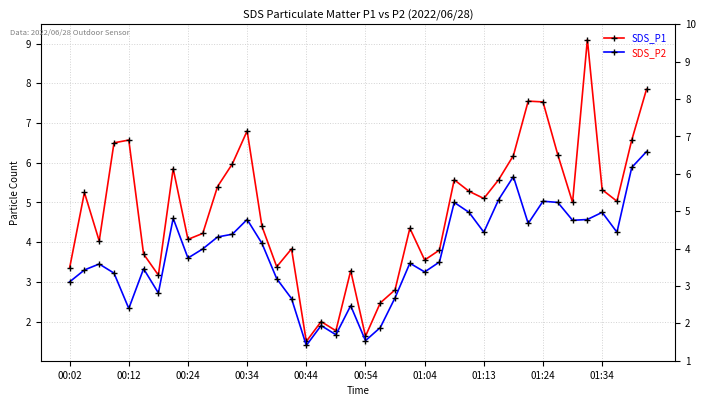

Count the number of data series in this chart.

2